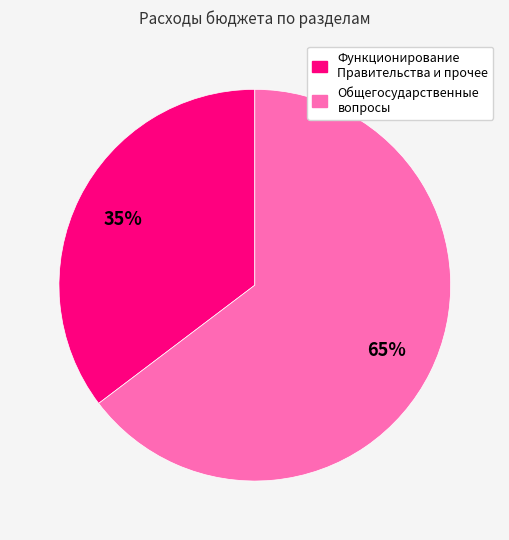

Is it true that Функционирование Правительства и прочее is 47% of the pie?

False